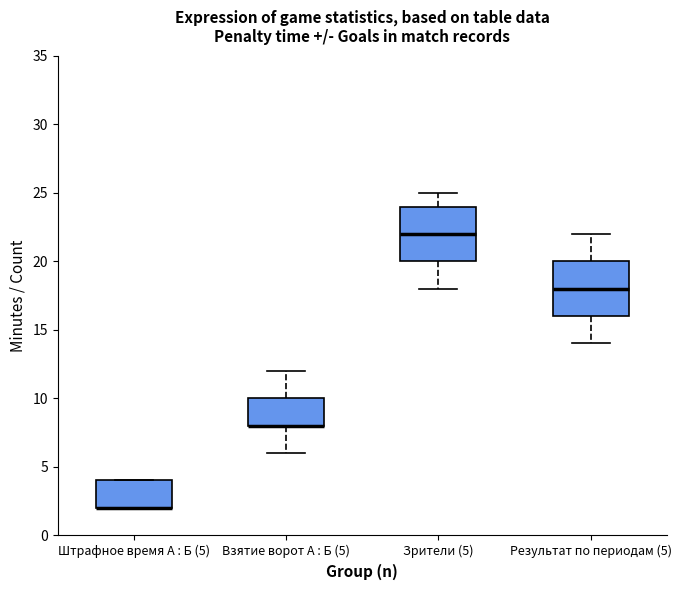

Reading left to right, read every box against the y-axis: the position of its median line, the range the box covers, and the ends of its whiskers. The values are not printed on the chart, so give them approximately, as read against the axis.

Штрафное время А : Б (5): median 2 (drawn on the box's lower edge), box 2 to 4, whiskers 2 to 4
Взятие ворот А : Б (5): median 8 (drawn on the box's lower edge), box 8 to 10, whiskers 6 to 12
Зрители (5): median 22, box 20 to 24, whiskers 18 to 25
Результат по периодам (5): median 18, box 16 to 20, whiskers 14 to 22